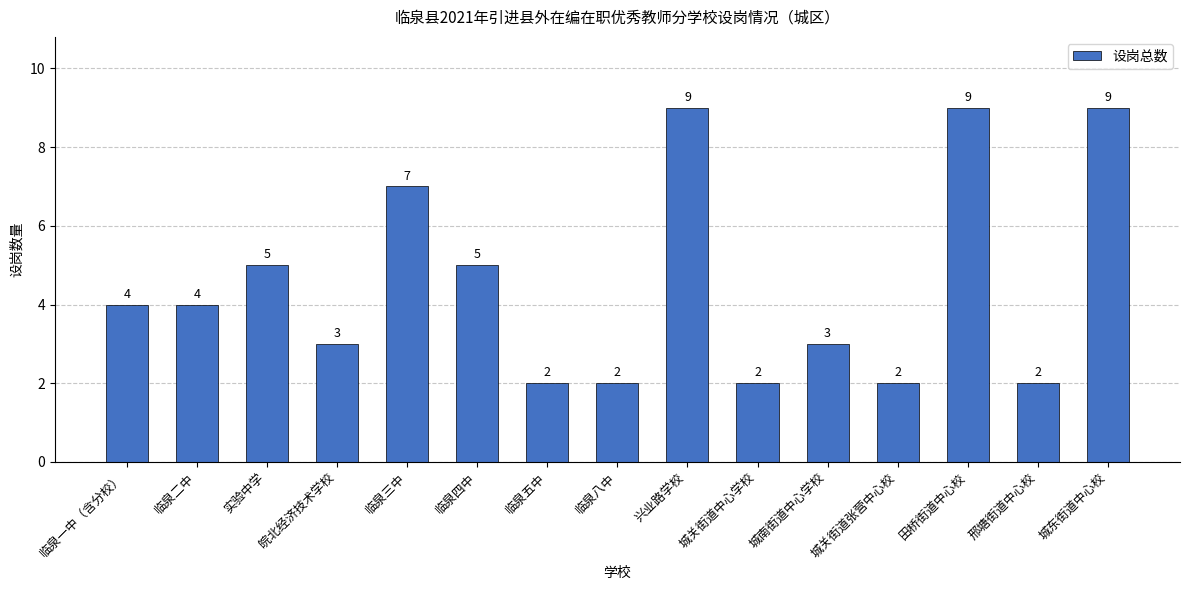

What is the difference between the second highest and minimum values?

7